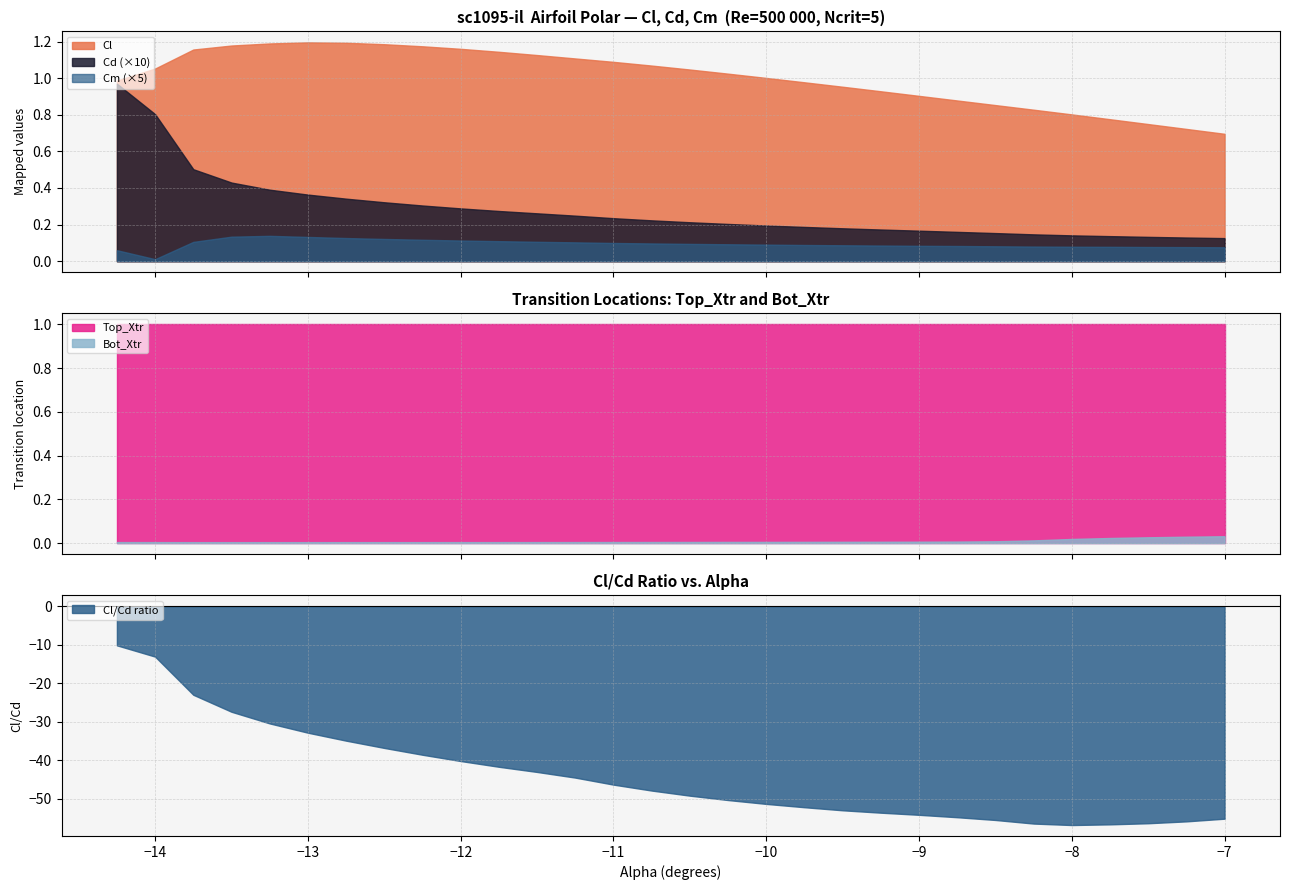

True or false: Cl and Cm (×5) intersect in this chart.

False